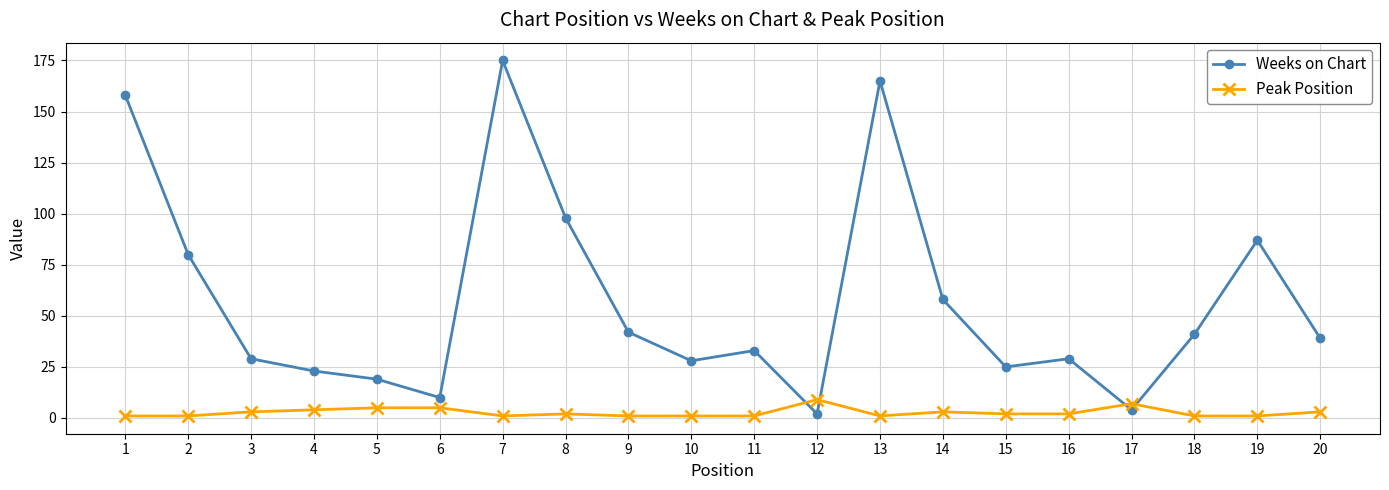

Between 10 and 13, which series saw the biggest shift?

Weeks on Chart